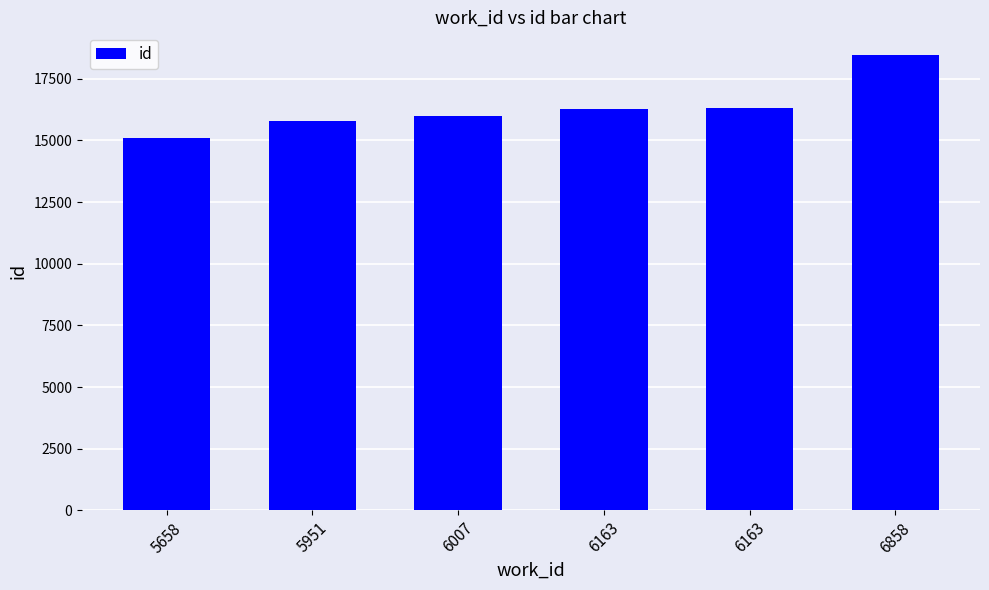

Does the chart contain any negative values?

No